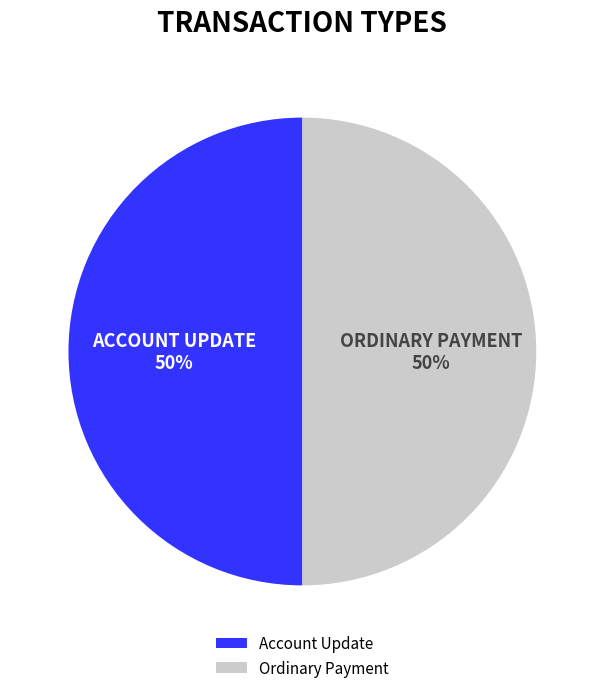

To the nearest percent, what percentage of the pie is Ordinary Payment?

50%